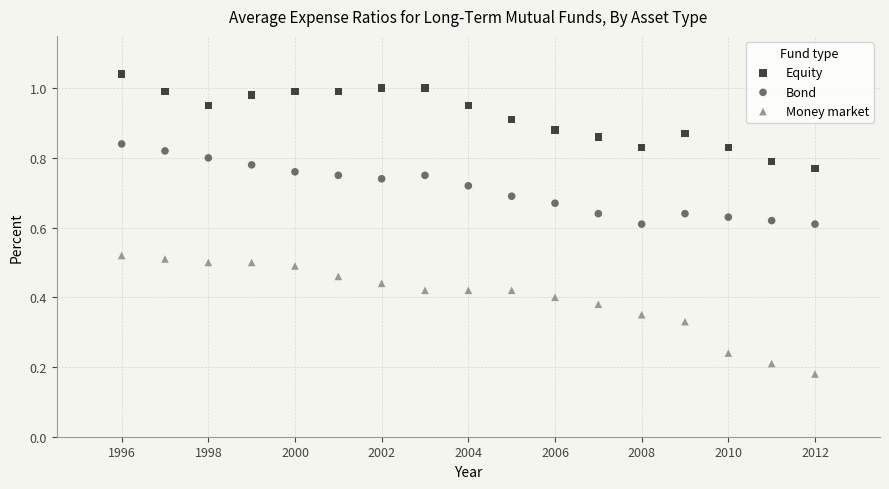

Which series has the largest Y range (max minus min)?

Money market